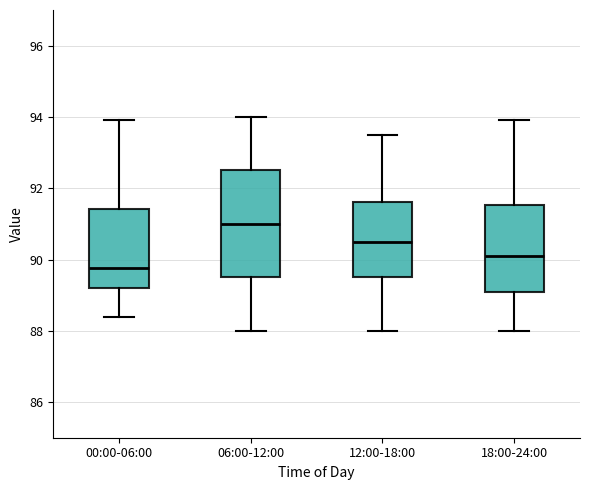

Comparing the boxes themselves (not the whiskers), which one is the tallest?

06:00-12:00